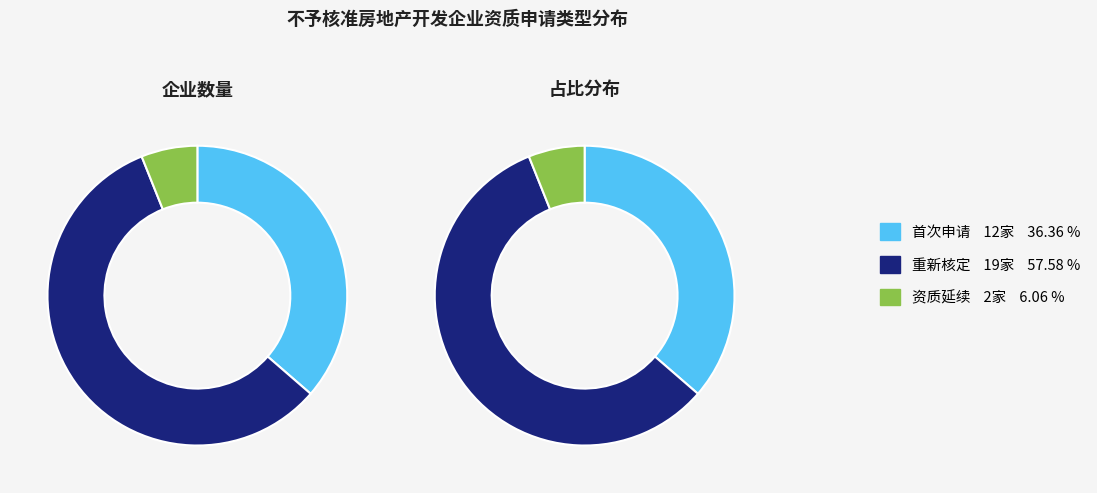

What percentage do 资质延续 and 首次申请 together represent?

42.4%